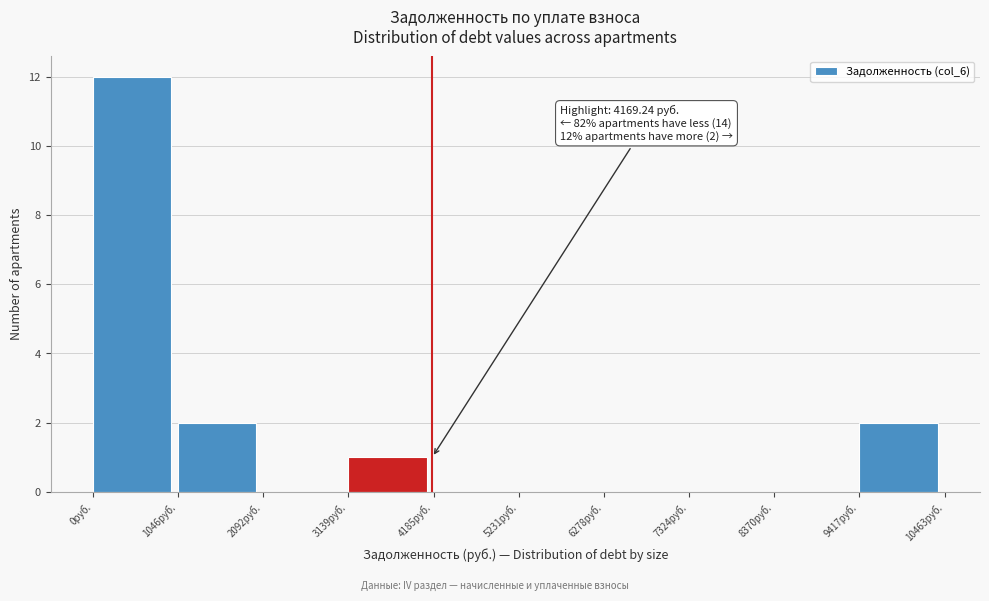

Which range on the x-axis has the tallest bar?

0 to 1000